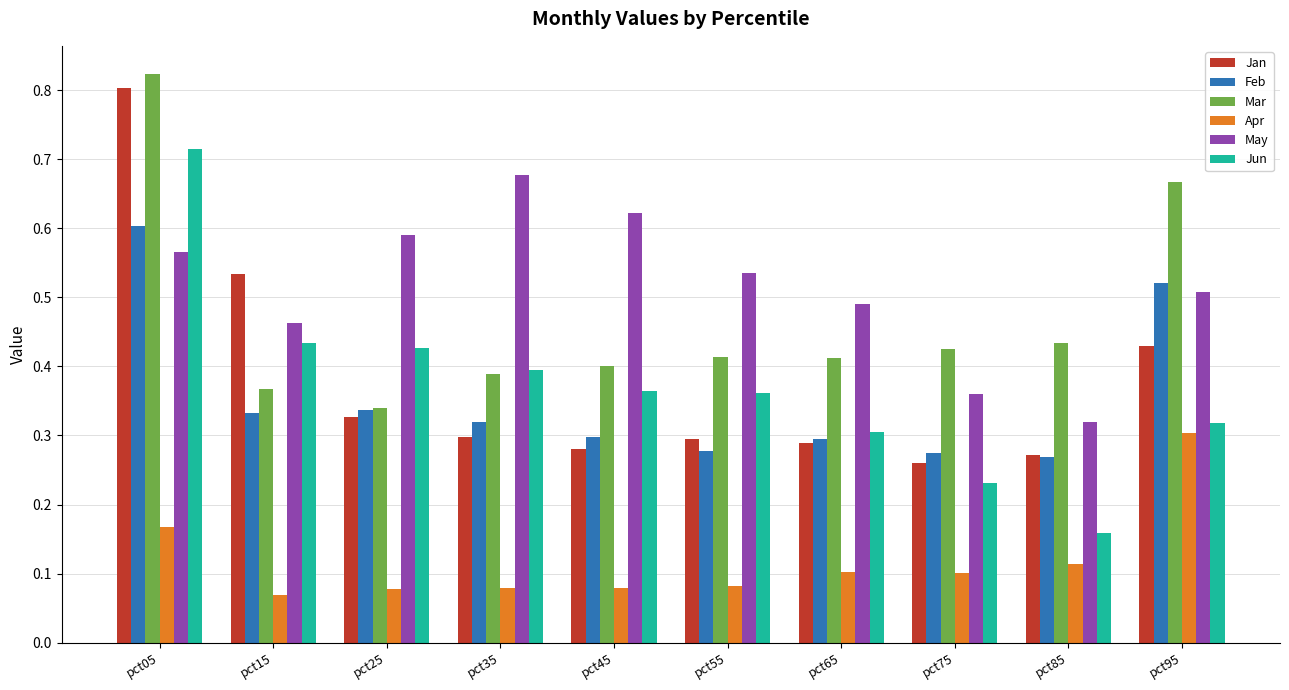

At which category does the chart reach its peak across all series?

pct05